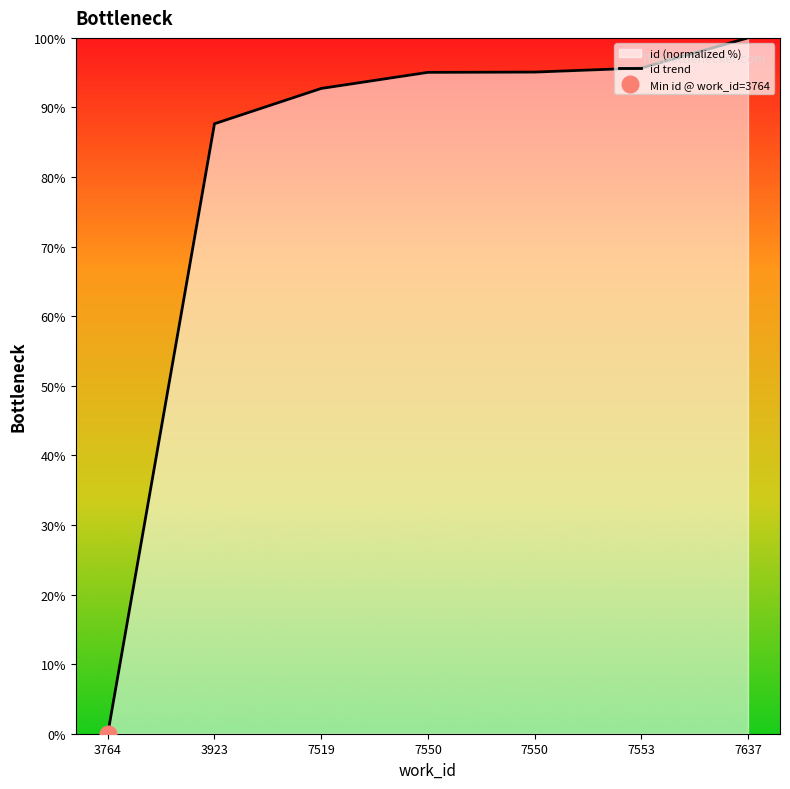

Read the value at 7550.

95.1